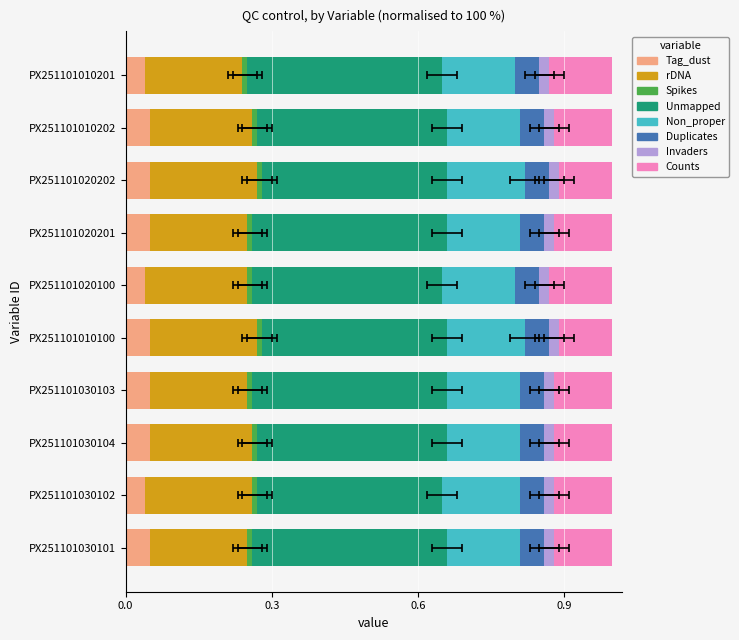

Count the Unmapped values in the range 0 to 1.

10